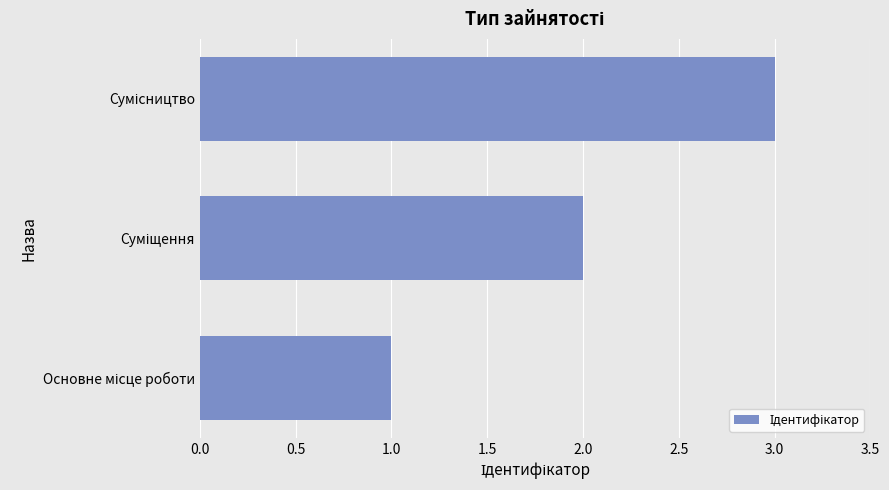

What is the sum of all values?

6